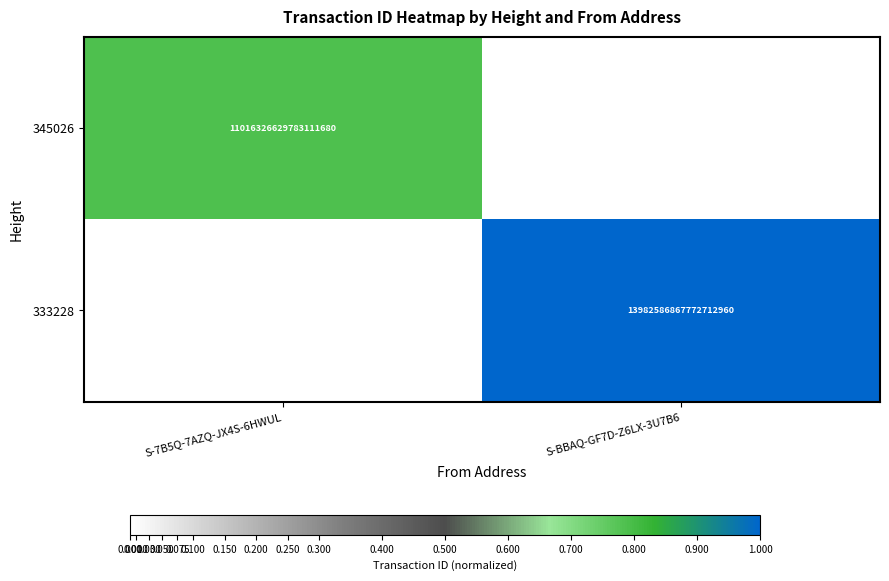

Is it true that 345026 equals 11016326629783111680 at S-7B5Q-7AZQ-JX4S-6HWUL?

True